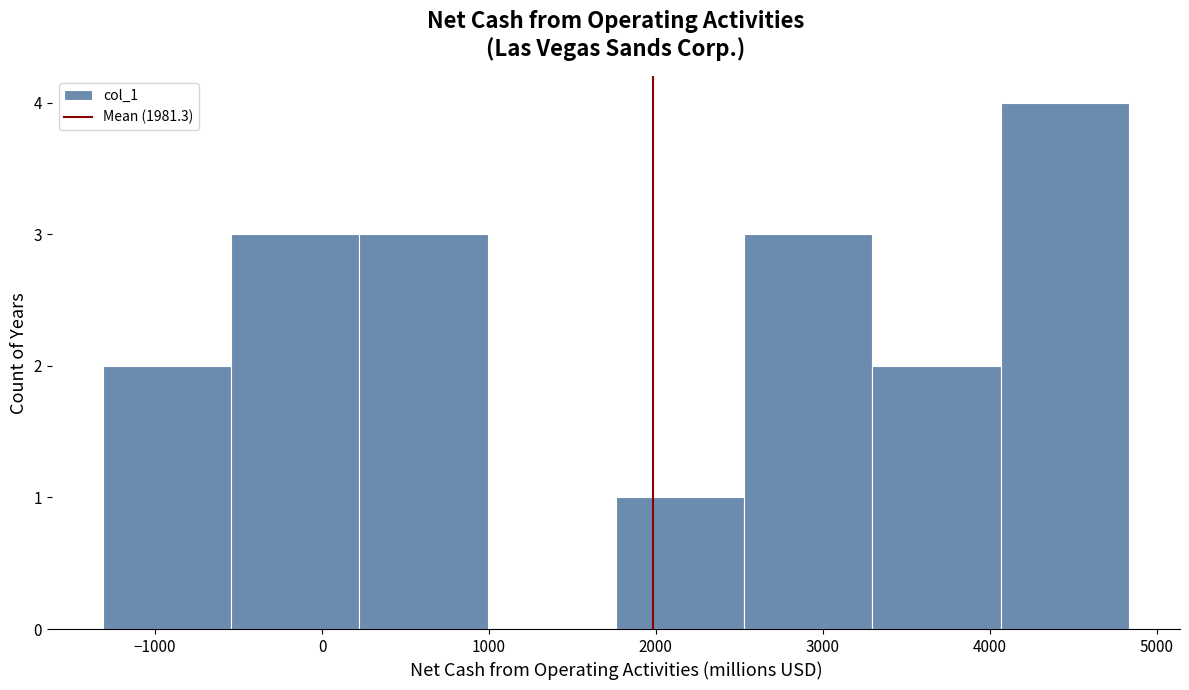

Reading left to right, list every bar in this chart as the range it spans on the x-axis followed by its height. Neither the bar edges nor the heights are printed on the chart, so give them approximately, as read against the axes.

-1300 to -500: 2
-500 to 200: 3
200 to 1000: 3
1000 to 1800: 0
1800 to 2500: 1
2500 to 3300: 3
3300 to 4100: 2
4100 to 4800: 4